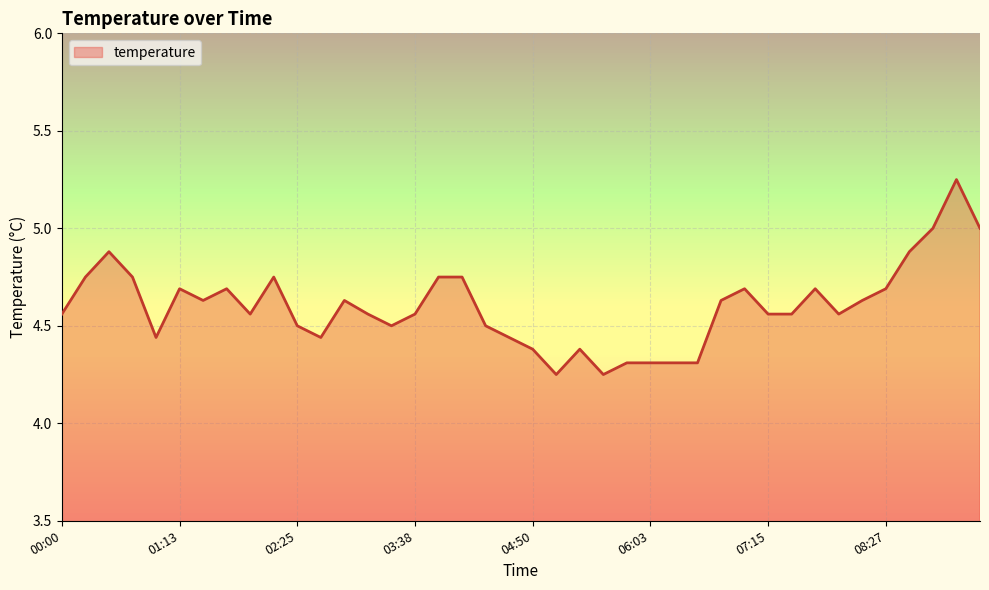

Reading left to right, what are all the values shown in this chart?

4.6	4.8	4.9	4.8	4.4	4.7	4.6	4.7	4.6	4.8	4.5	4.4	4.6	4.6	4.5	4.6	4.8	4.8	4.5	4.4	4.4	4.2	4.4	4.2	4.3	4.3	4.3	4.3	4.6	4.7	4.6	4.6	4.7	4.6	4.6	4.7	4.9	5.0	5.2	5.0